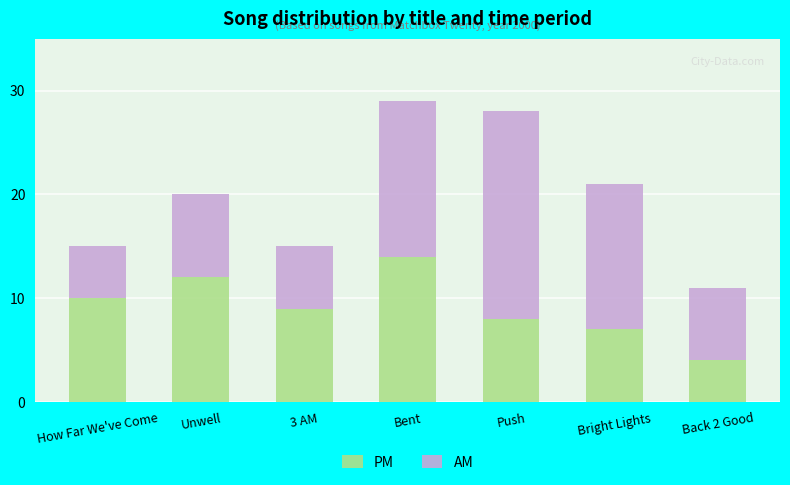

Which category has the lowest value in the PM series?

Back 2 Good